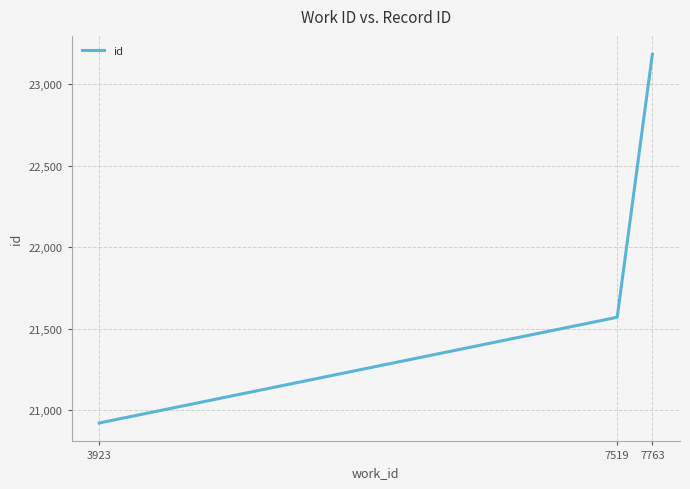

Reading right to left, list all the values displayed in this chart.

23184	21570	20921